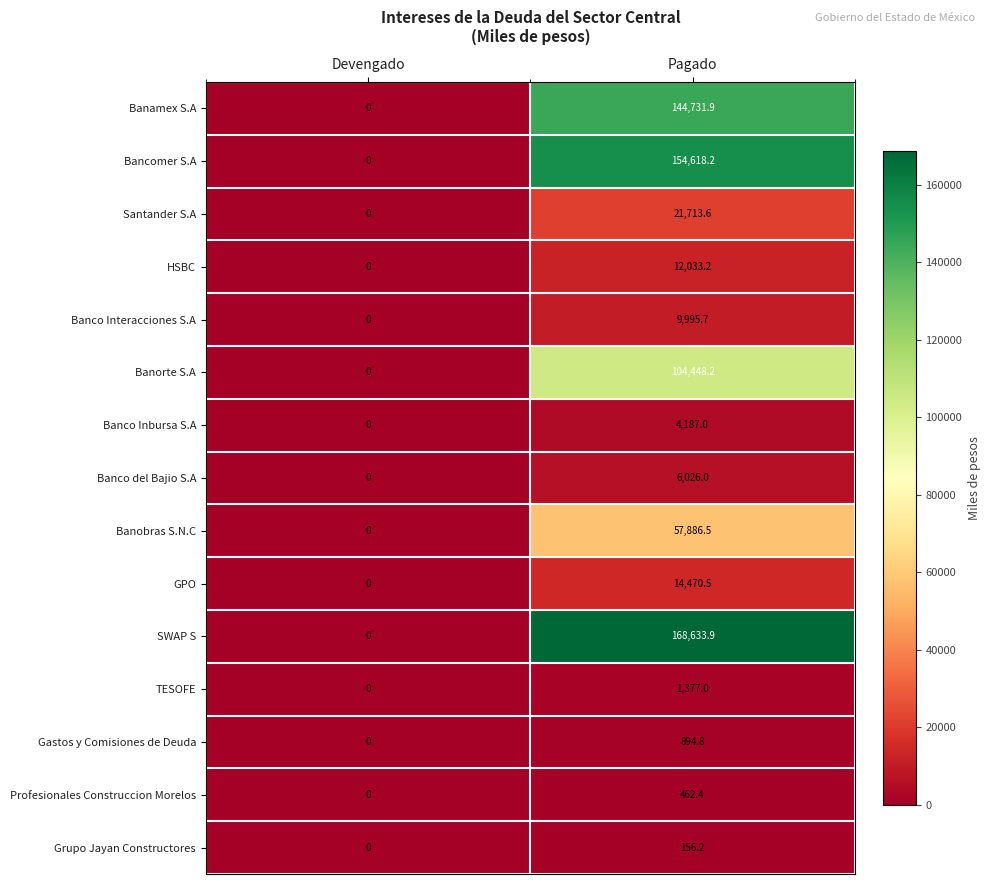

Reading left to right, extract all data points from this chart.

Banamex S.A: Devengado=0.0	Pagado=144731.9
Bancomer S.A: Devengado=0.0	Pagado=154618.2
Santander S.A: Devengado=0.0	Pagado=21713.6
HSBC: Devengado=0.0	Pagado=12033.2
Banco Interacciones S.A: Devengado=0.0	Pagado=9995.7
Banorte S.A: Devengado=0.0	Pagado=104448.2
Banco Inbursa S.A: Devengado=0.0	Pagado=4187.0
Banco del Bajio S.A: Devengado=0.0	Pagado=6026.0
Banobras S.N.C: Devengado=0.0	Pagado=57886.5
GPO: Devengado=0.0	Pagado=14470.5
SWAP S: Devengado=0.0	Pagado=168633.9
TESOFE: Devengado=0.0	Pagado=1377.0
Gastos y Comisiones de Deuda: Devengado=0.0	Pagado=894.8
Profesionales Construccion Morelos: Devengado=0.0	Pagado=462.4
Grupo Jayan Constructores: Devengado=0.0	Pagado=156.2